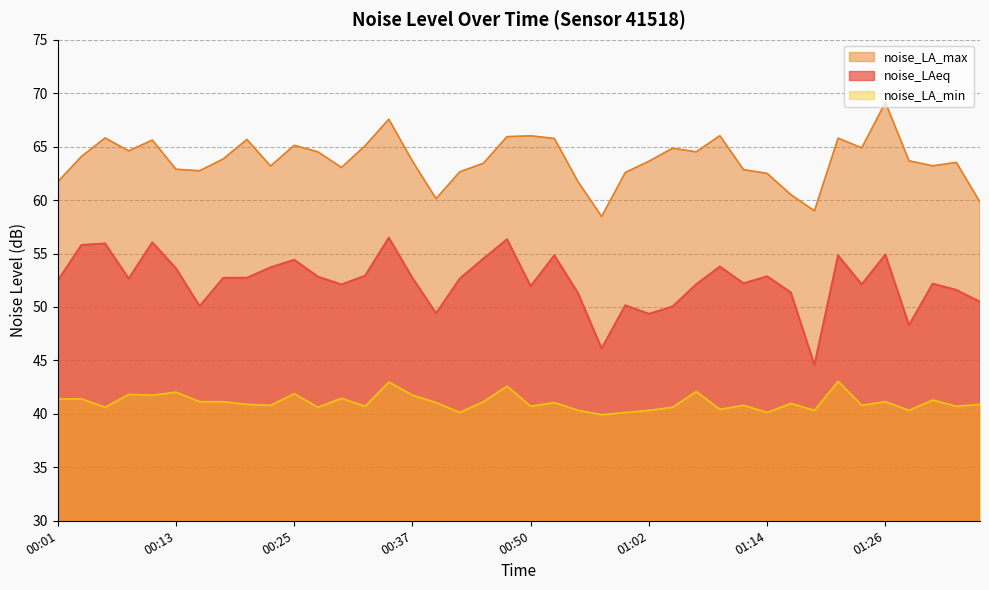

How many distinct data groups are displayed?

3